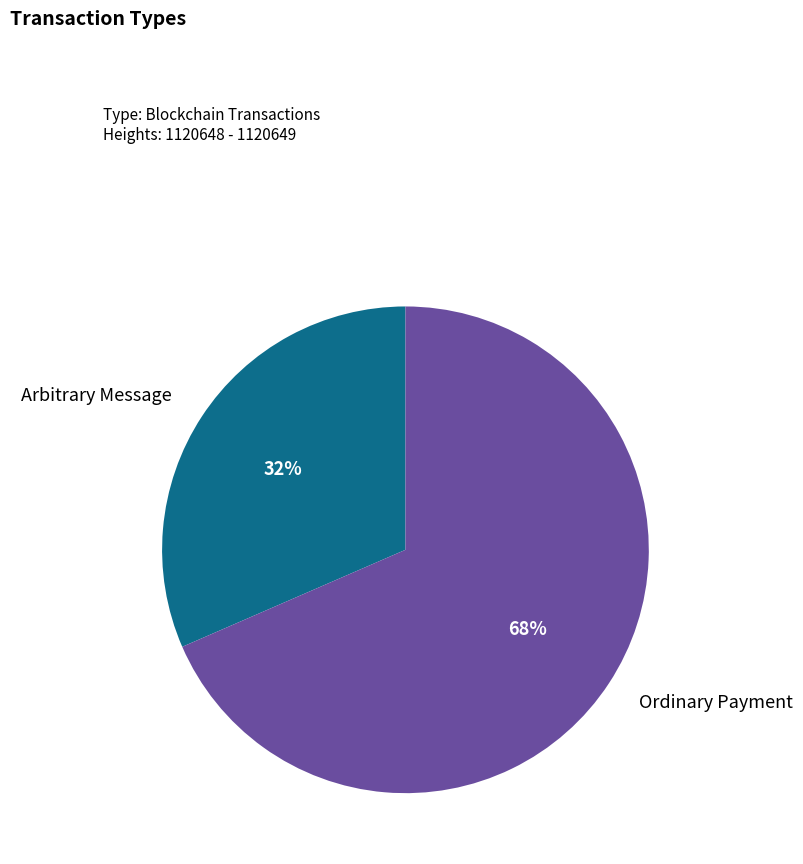

The Ordinary Payment slice represents 68% of the pie. True or false?

True